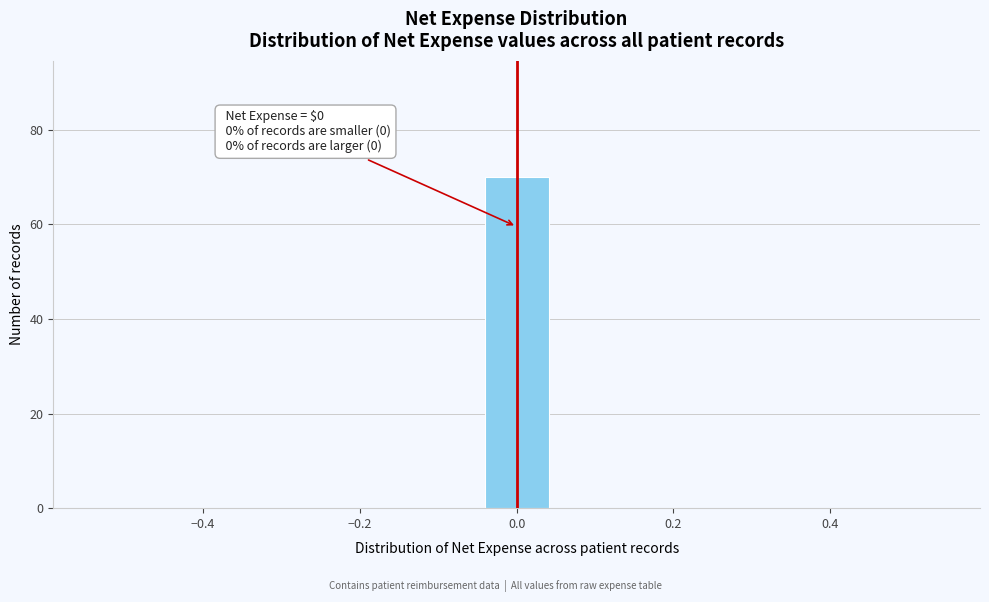

Over which range of the x-axis is the bar tallest?

-0.04 to 0.04